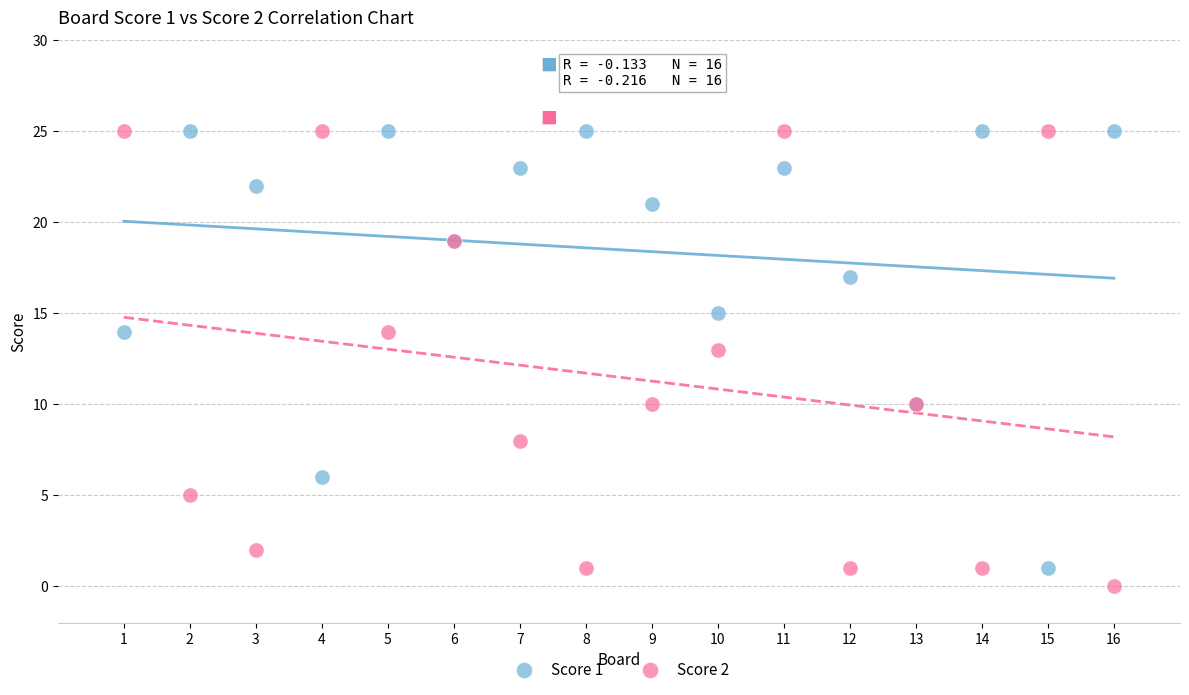

Across all series, what Y value is closest to 12?

13